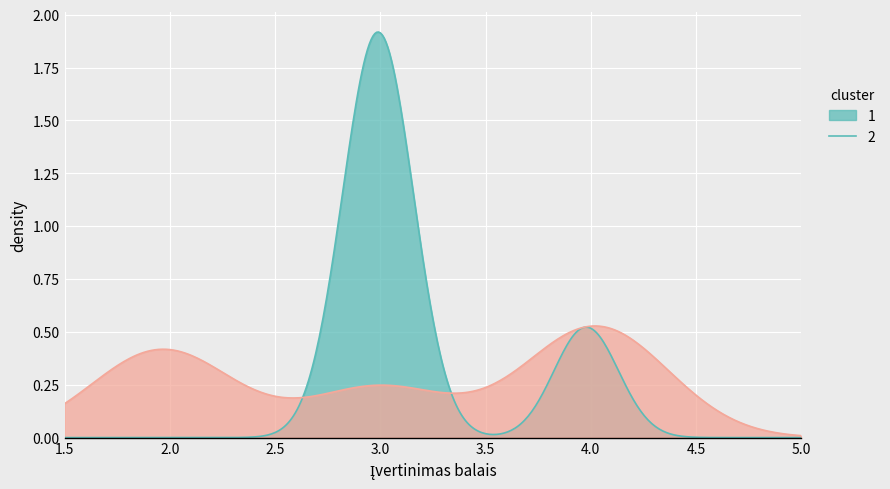

Rank the series by their maximum value, from lowest to highest.

2, 1